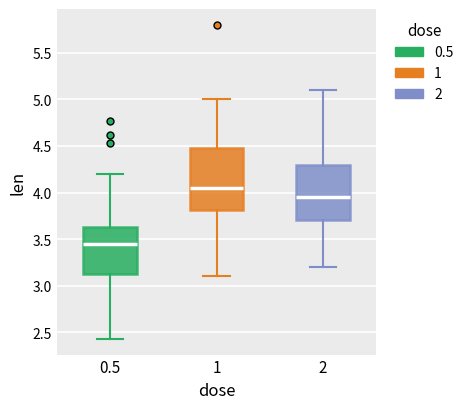

Where does the upper whisker of the box at x = 1 end on the y-axis? The values are not printed on the chart, so give them approximately, as read against the axis.

5.00